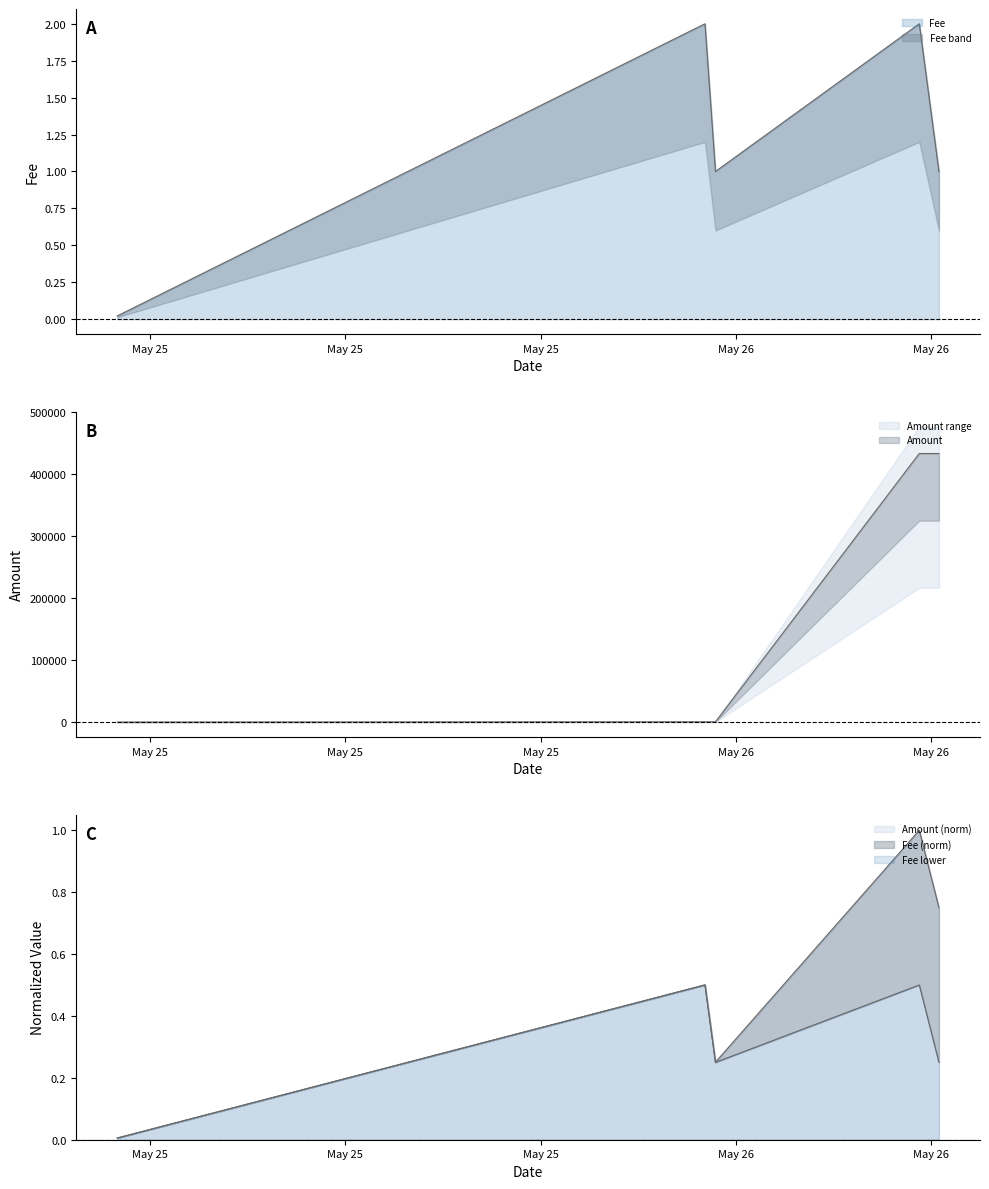

The Amount series shows 121.3 at 2019-05-26 01:31:25. True or false?

False